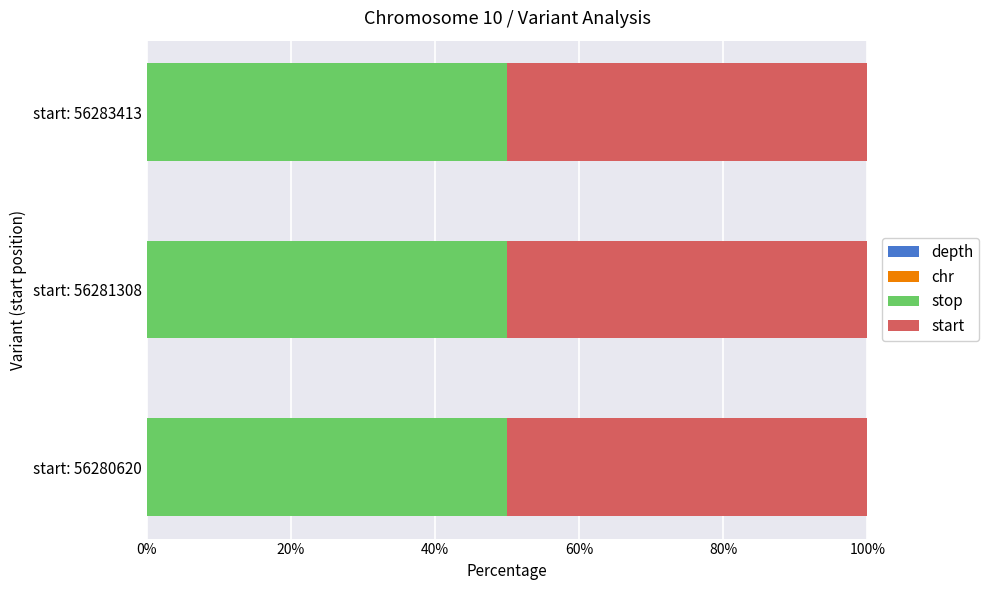

At how many categories does at least one series exceed 27?

3